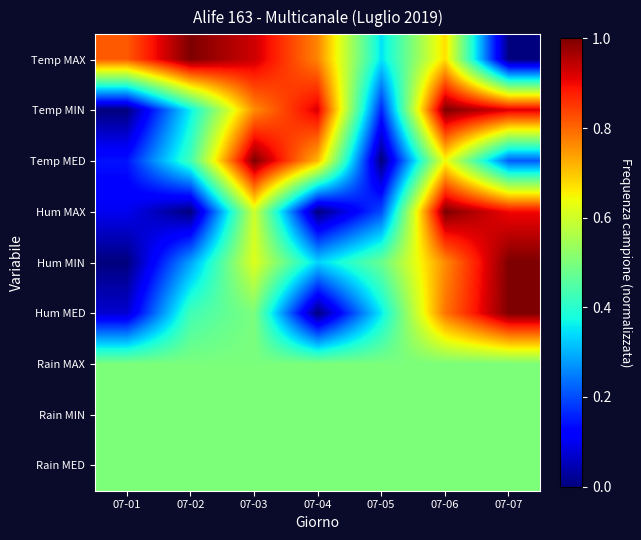

At which category is the sum across all series the highest?

07-06